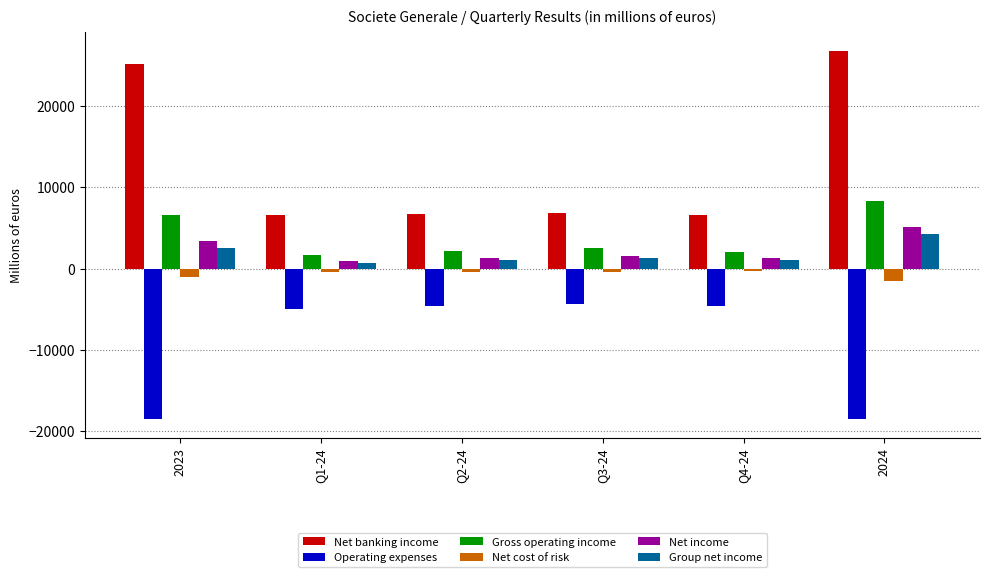

Read the Group net income value at Q1-24.

680.2